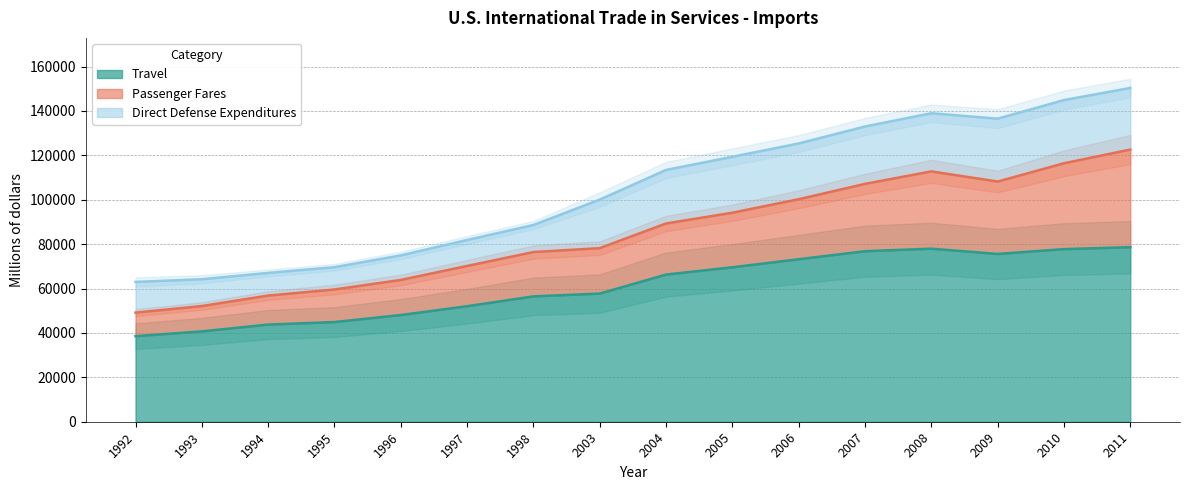

How many lines are shown in the chart?

3